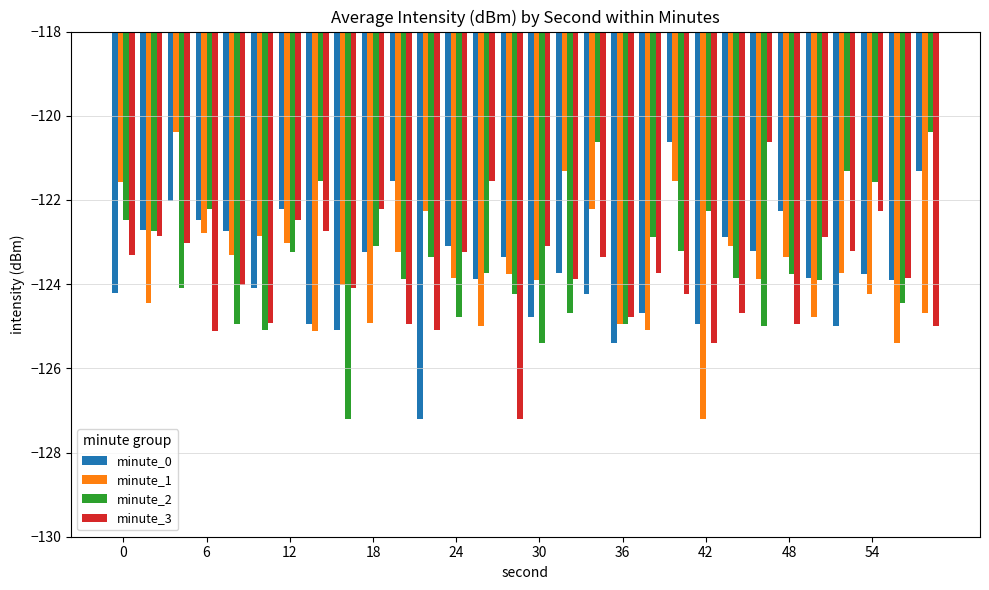

What are all the series names shown in the legend?

minute_0, minute_1, minute_2, minute_3